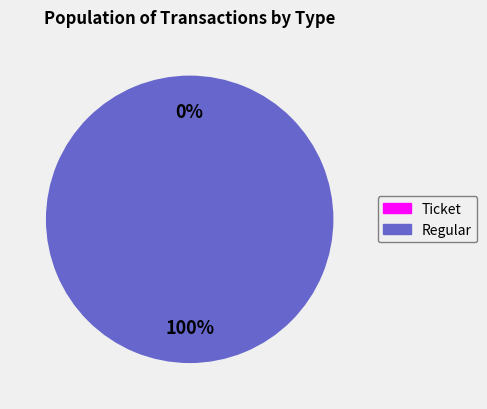

Which category accounts for the majority?

Regular